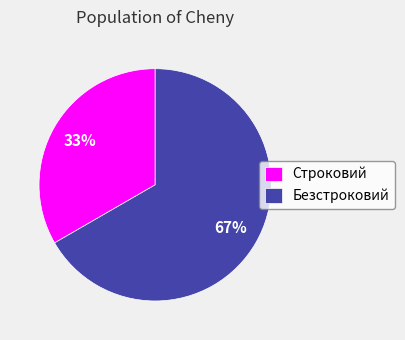

Approximately how many times larger is the value at Безстроковий compared to Строковий?

2.0